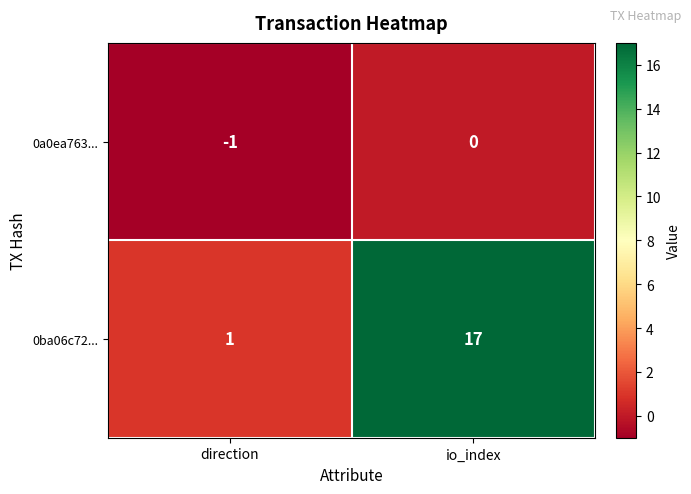

What is the approximate value of 0ba06c72... at io_index, to the nearest 10?

20